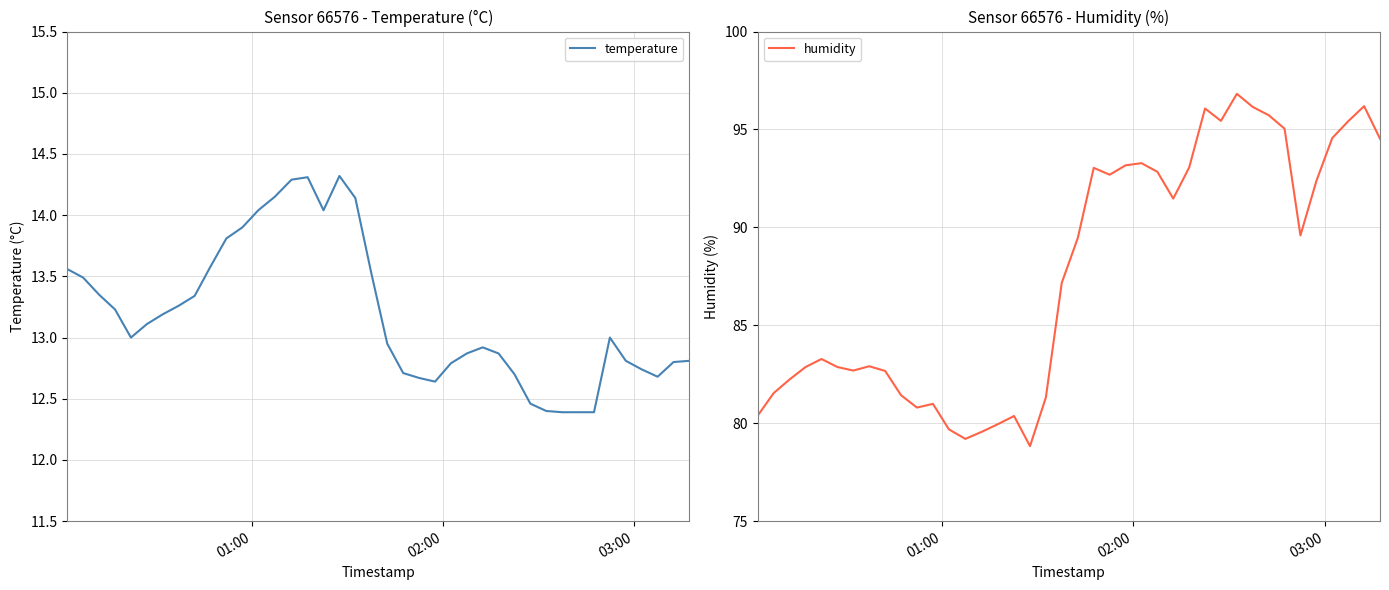

What is the highest value of the temperature series?

14.3